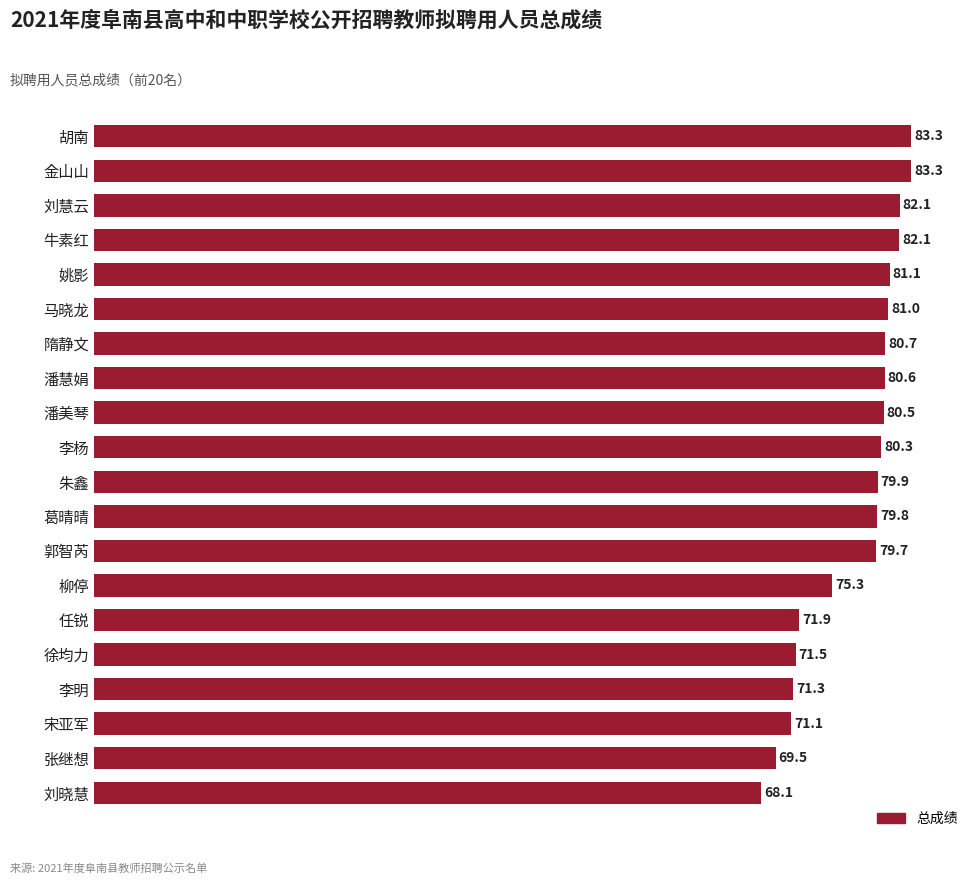

Does the chart contain any negative values?

No